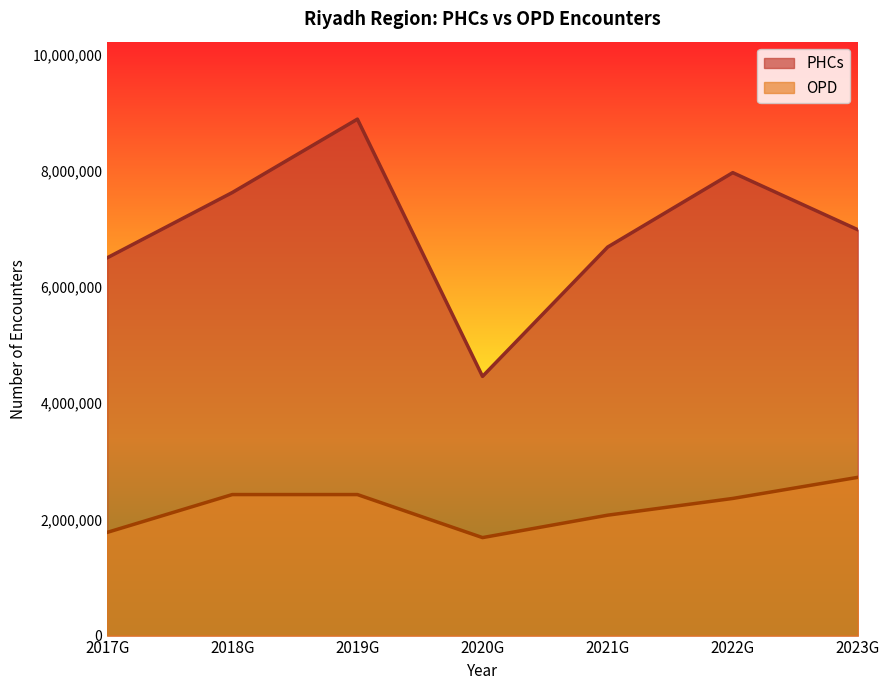

True or false: PHCs and OPD cross at least once.

False